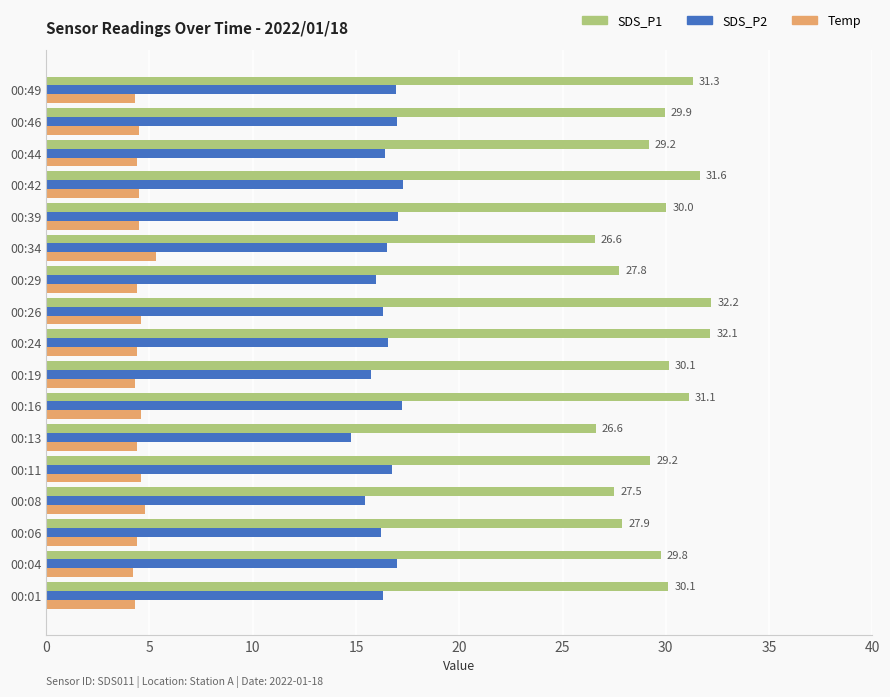

What is the difference between the highest and lowest values at 00:13?

22.2